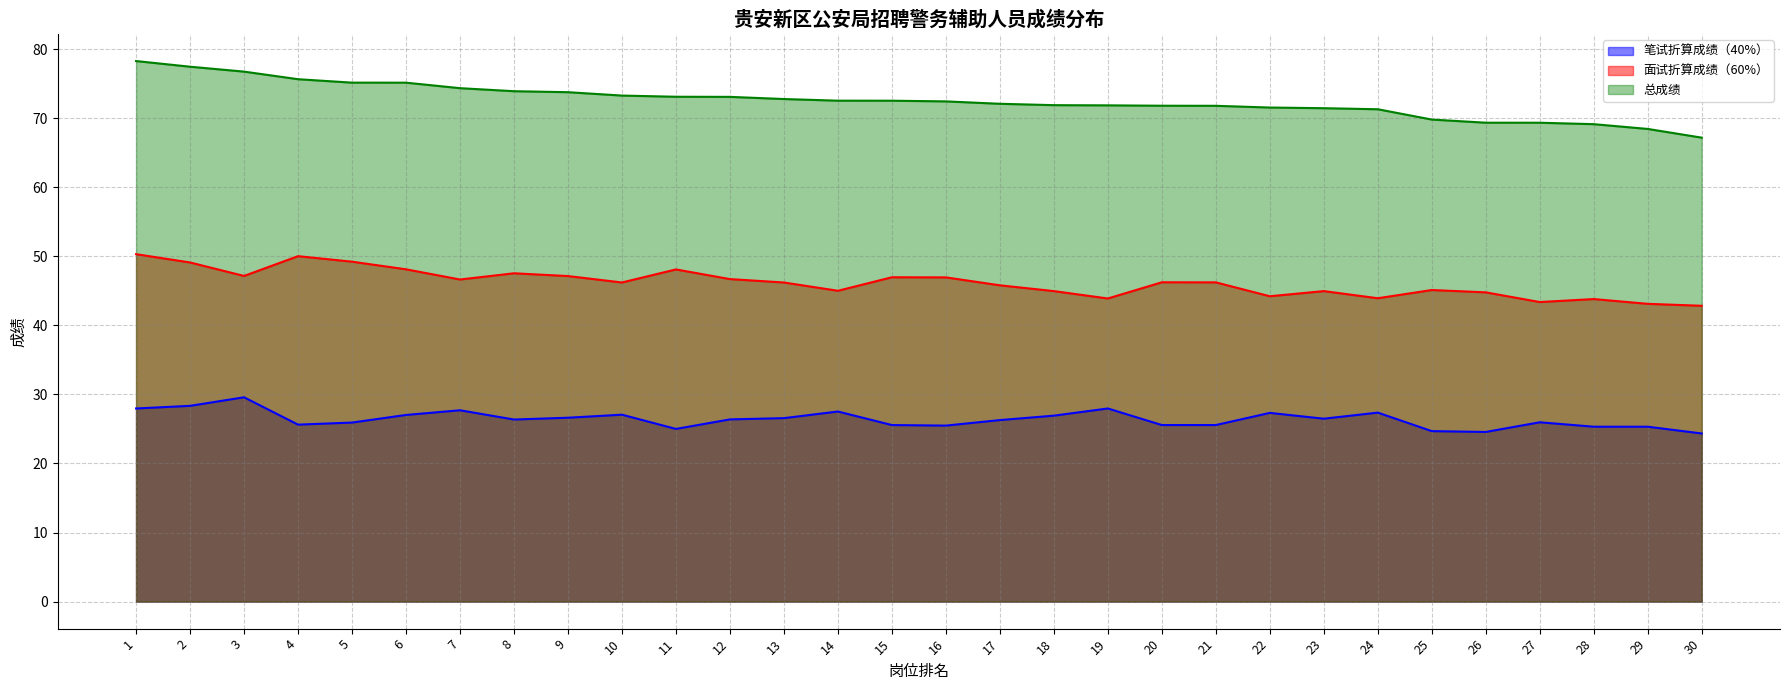

How many lines are shown in the chart?

3